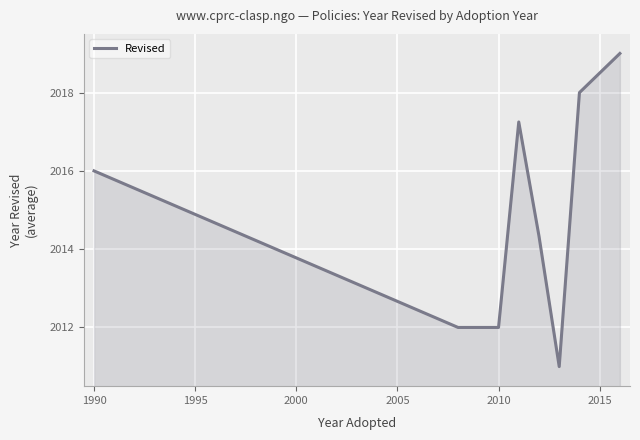

What is the minimum value shown in the chart?

2011.0